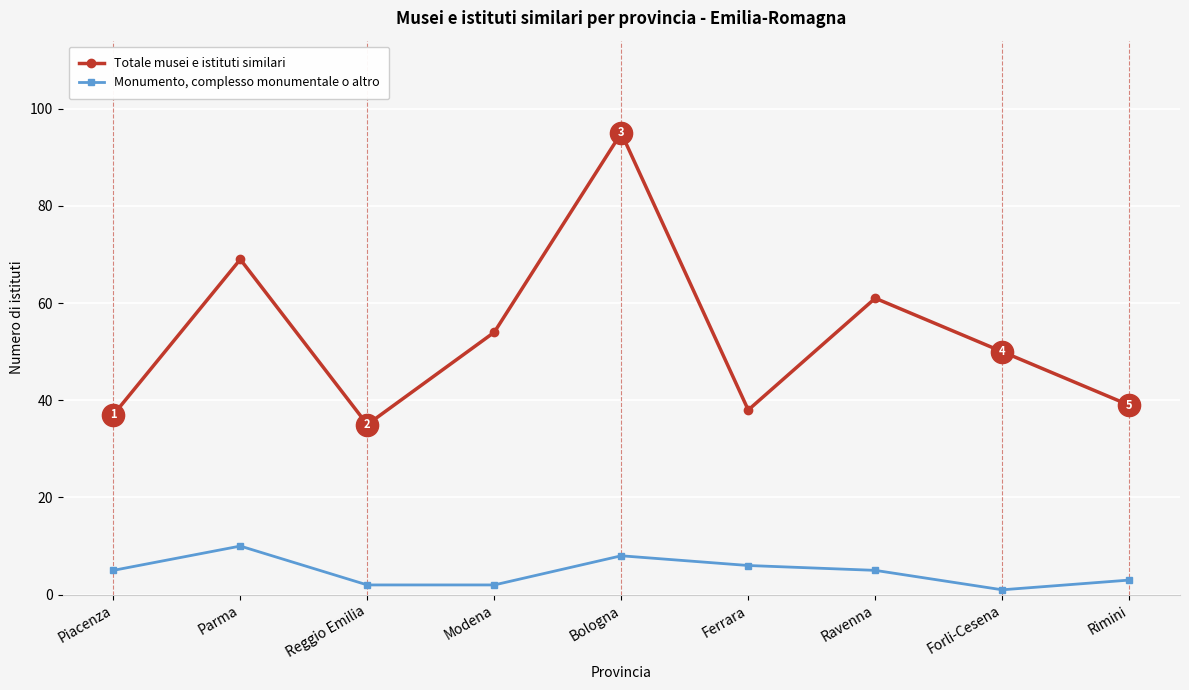

Is it true that Totale musei e istituti similari equals 19 at Ferrara?

False